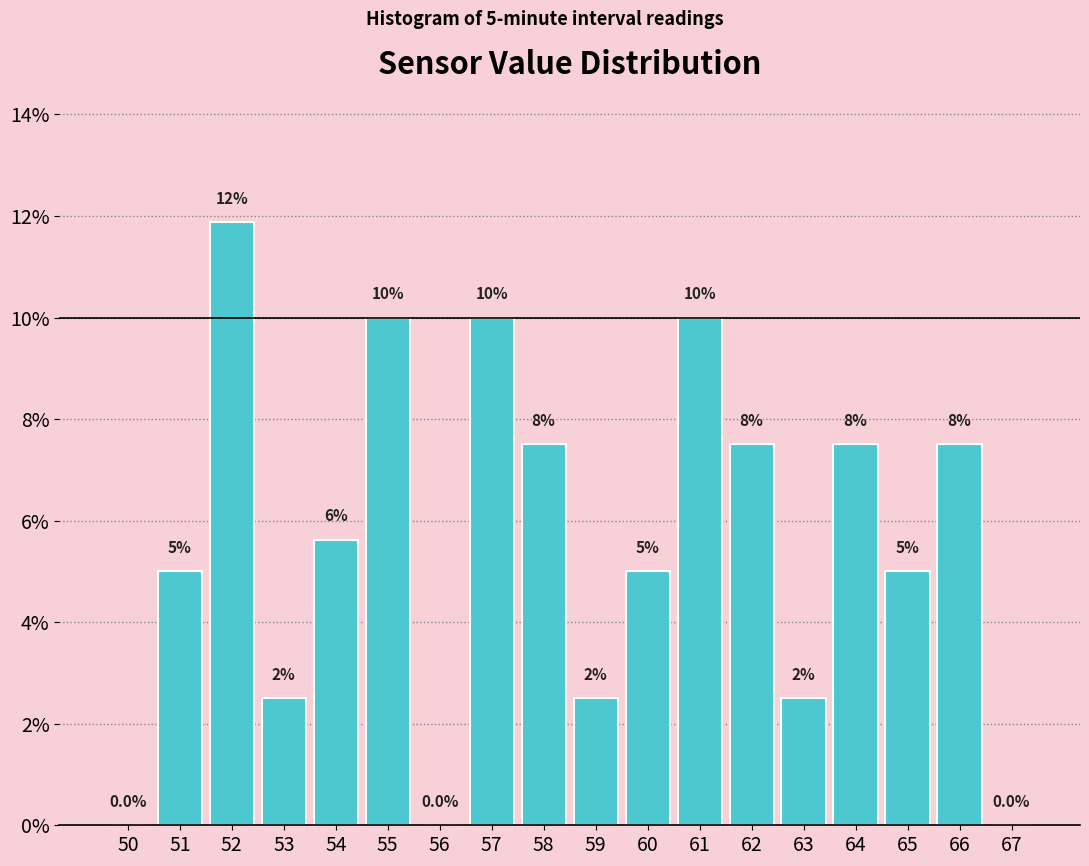

Reading right to left, list all the values displayed in this chart.

67=0.0	66=7.5	65=5.0	64=7.5	63=2.5	62=7.5	61=10.0	60=5.0	59=2.5	58=7.5	57=10.0	56=0.0	55=10.0	54=5.6	53=2.5	52=11.9	51=5.0	50=0.0